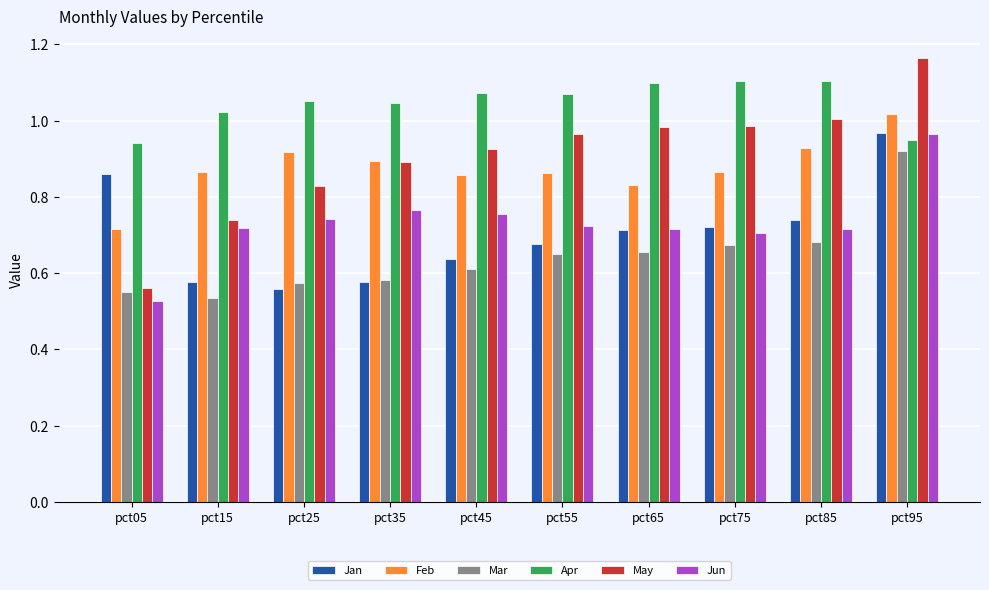

At which label is May closest to 0?

pct05